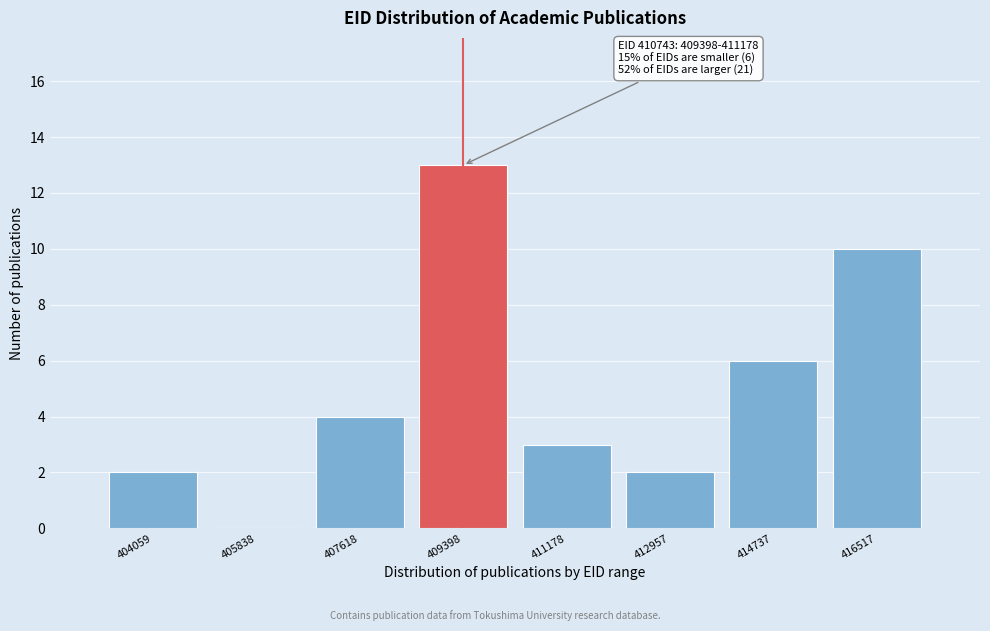

Reading right to left, what are all the values shown in this chart?

416517=10	414737=6	412957=2	411178=3	409398=13	407618=4	405838=0	404059=2